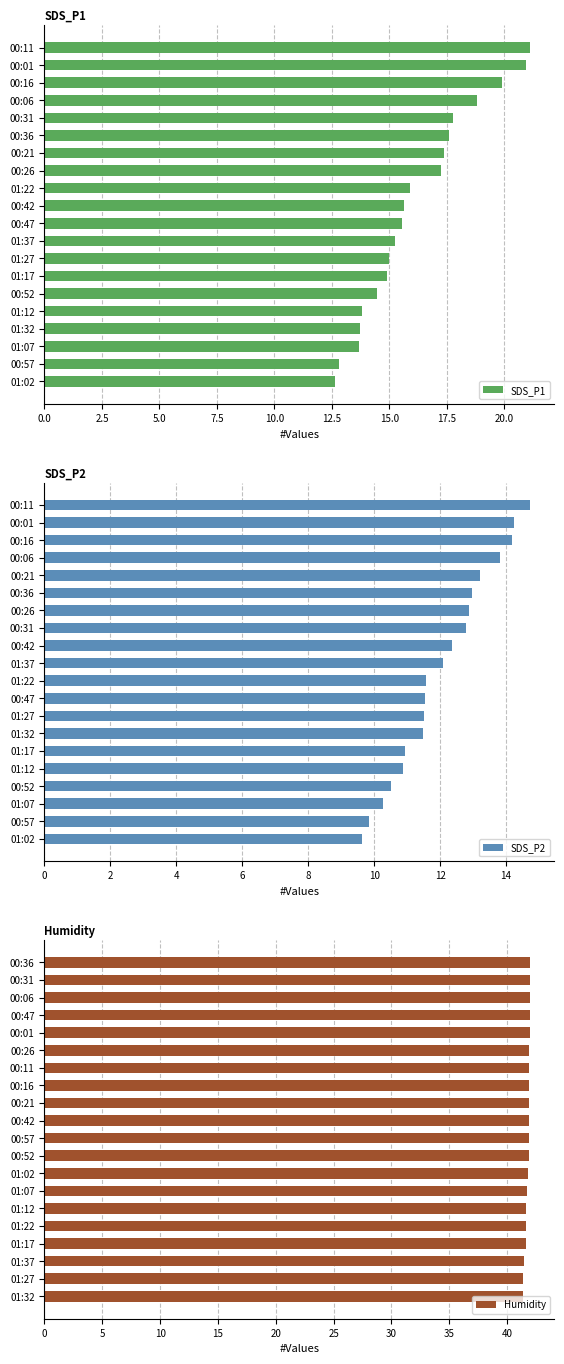

Which series has the largest total across all categories?

Humidity